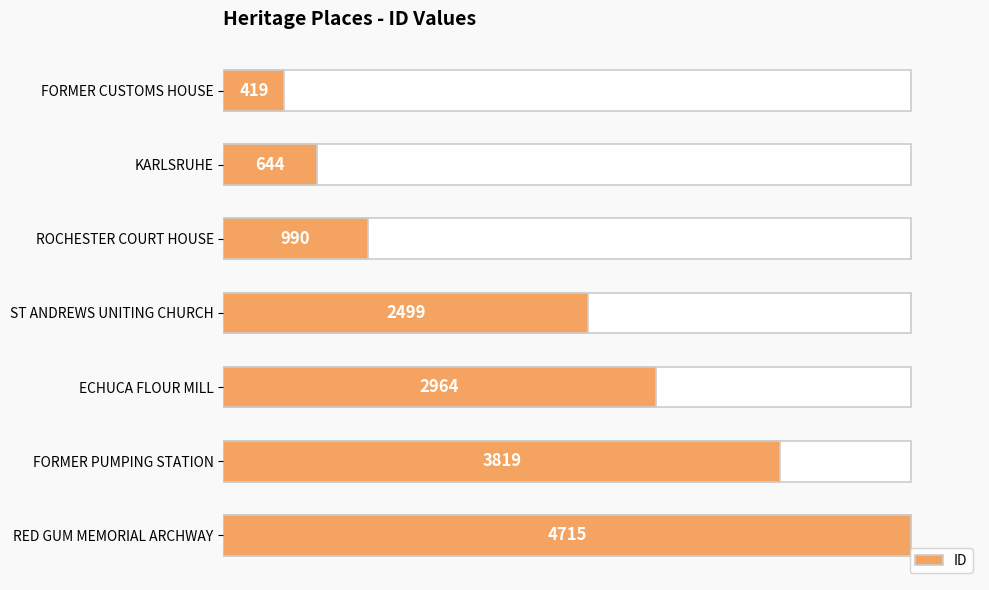

How many bars are there in total?

7